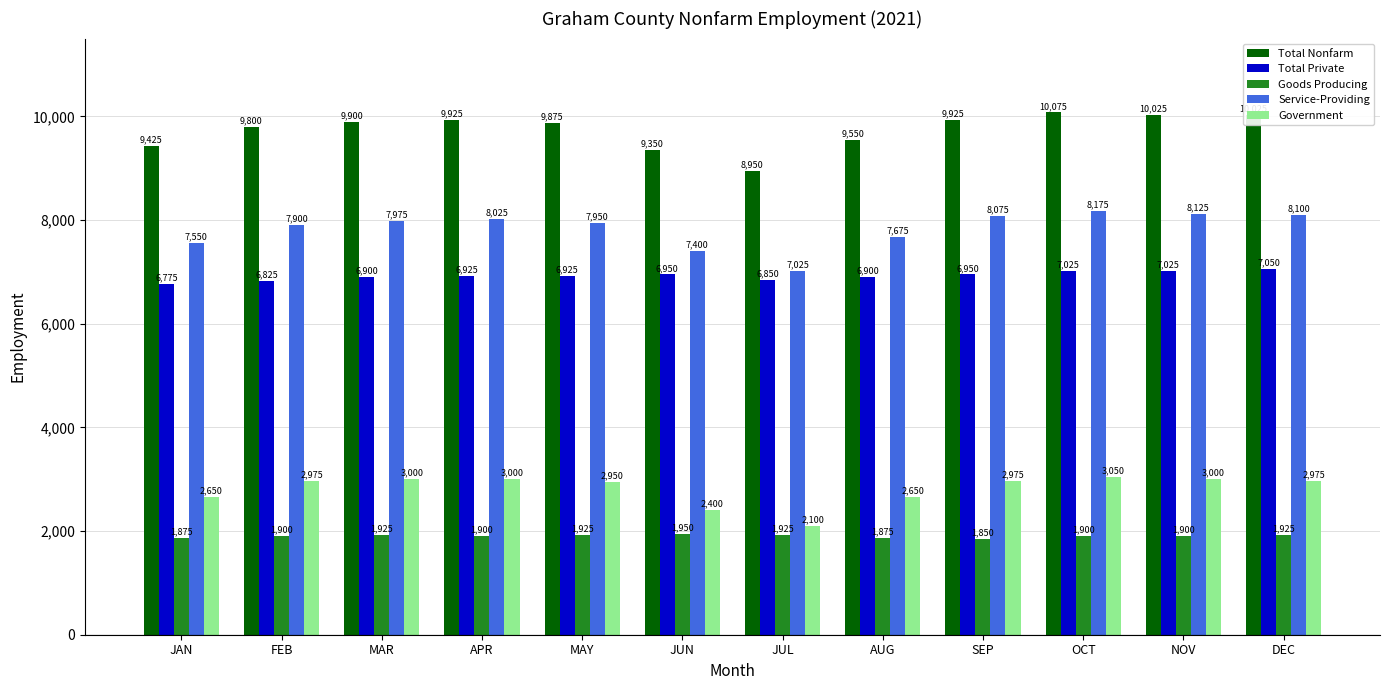

The value of Service-Providing at AUG is 7675. True or false?

True